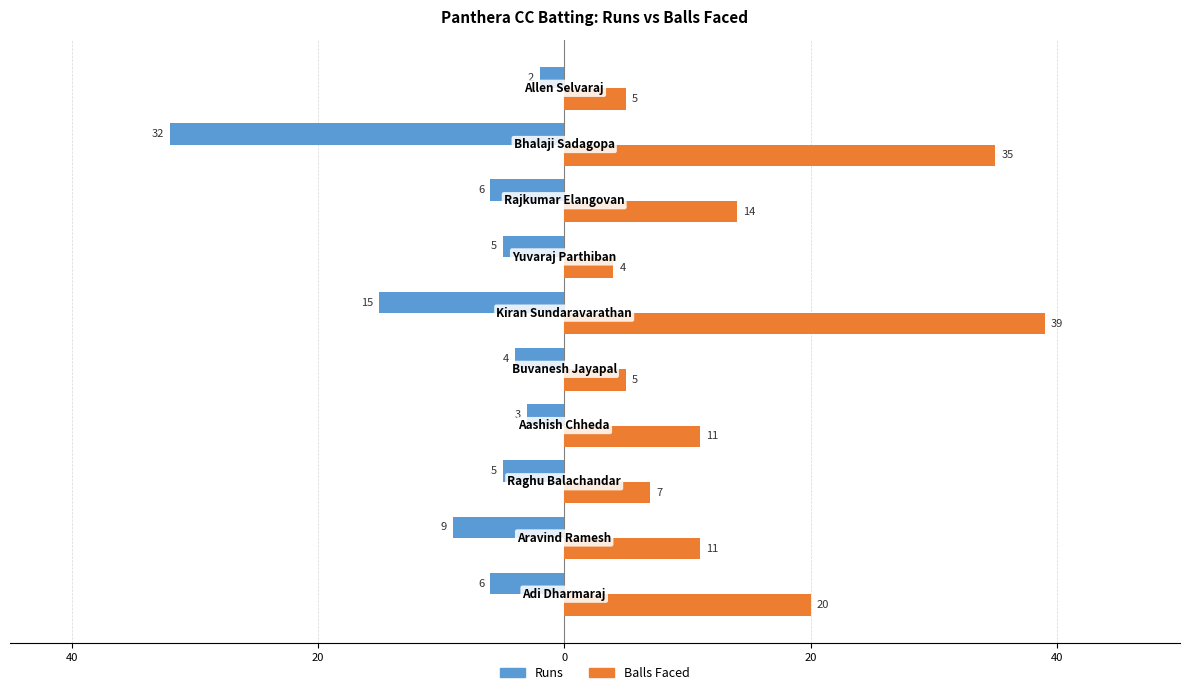

How many values in the Runs series are below -5?

5